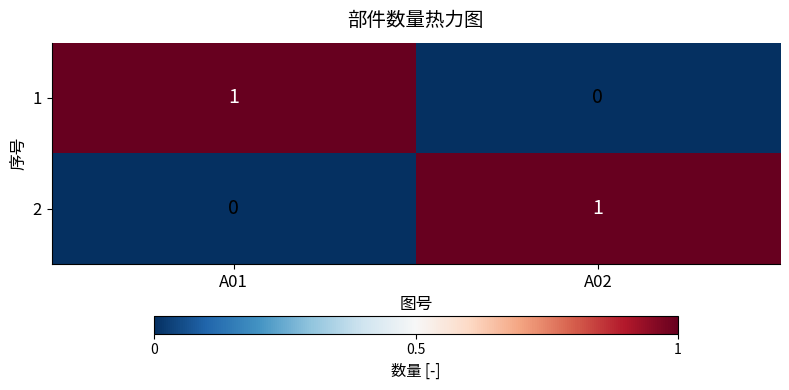

At which label does 1 reach its minimum?

A02